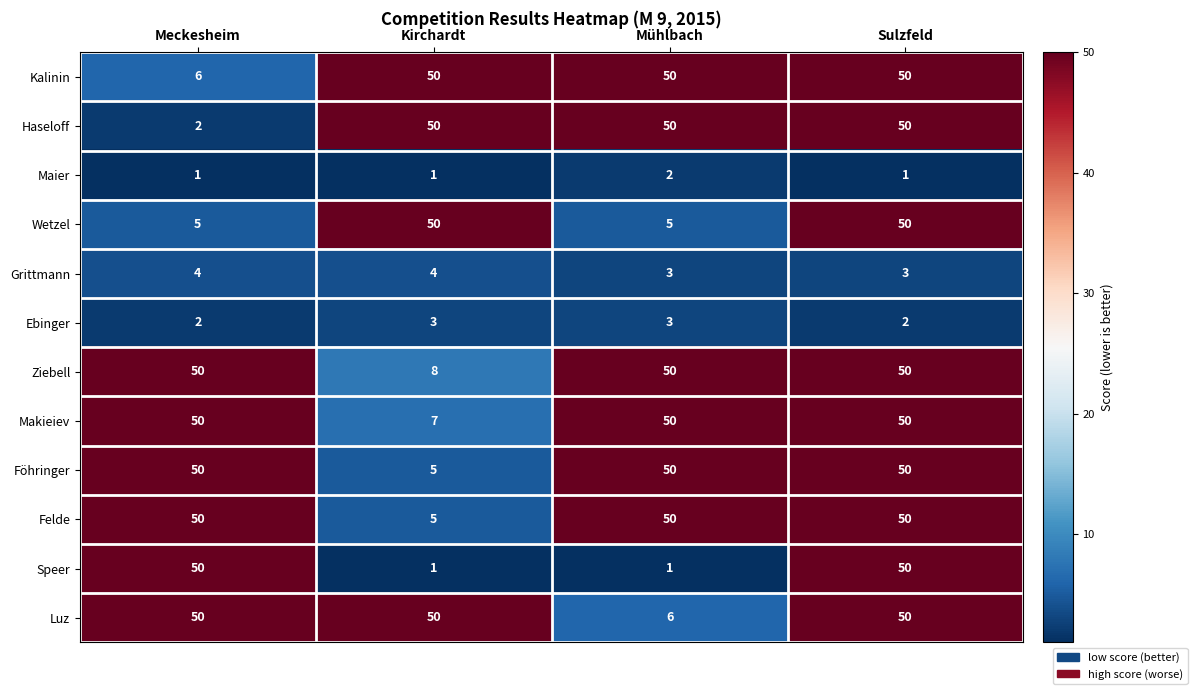

What is the spread (max minus min) of values at Sulzfeld?

49